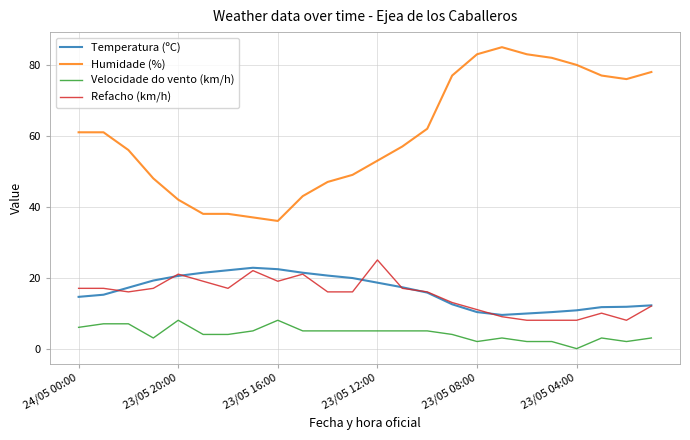

True or false: Refacho (km/h) and Velocidade do vento (km/h) intersect in this chart.

False